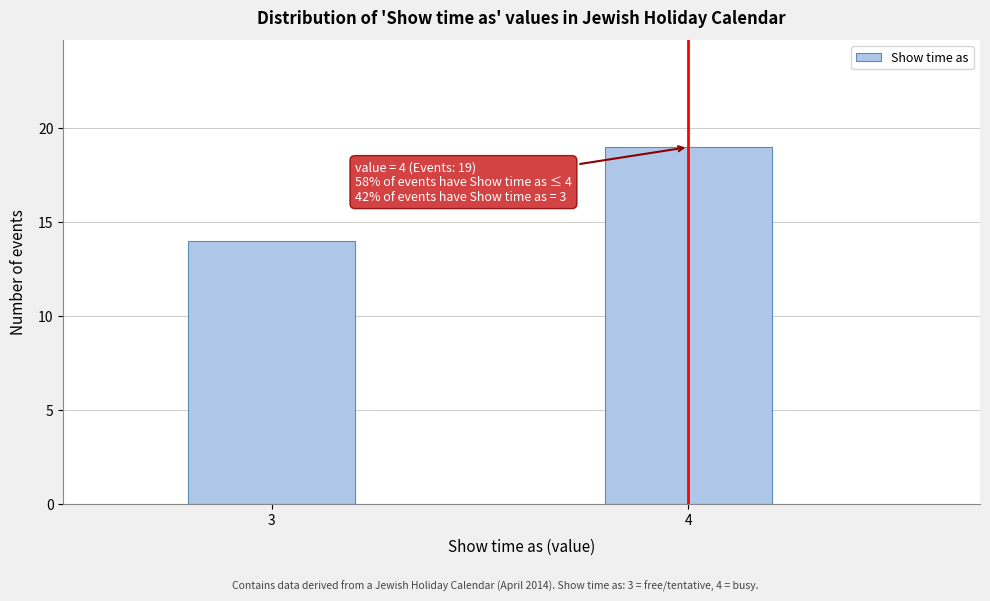

Reading left to right, transcribe all the data shown in this chart.

3=14	4=19